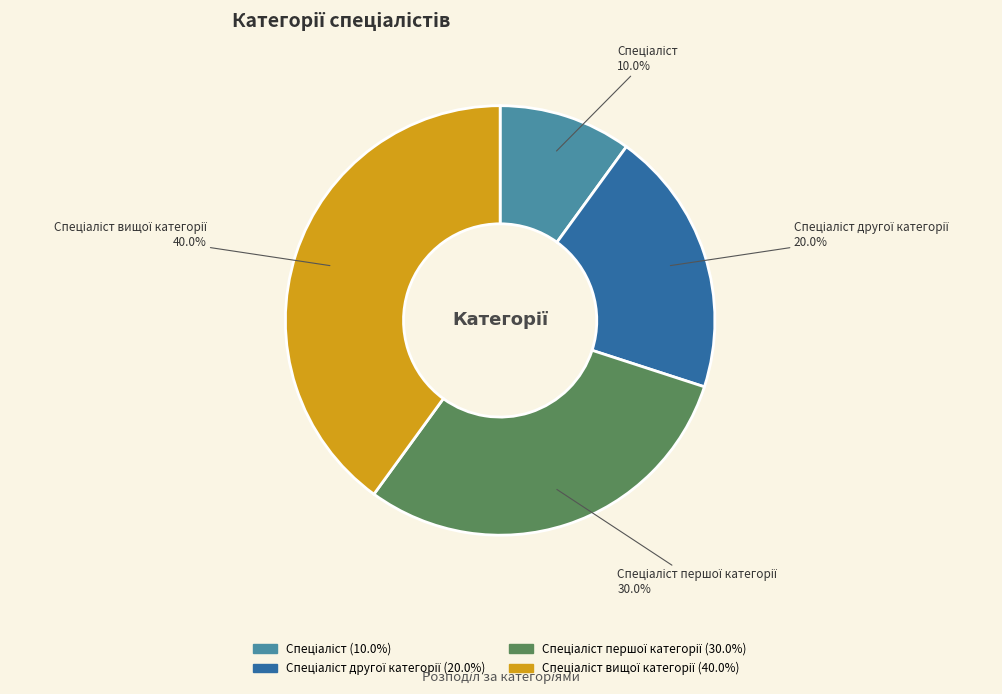

Does any single category account for the majority?

No